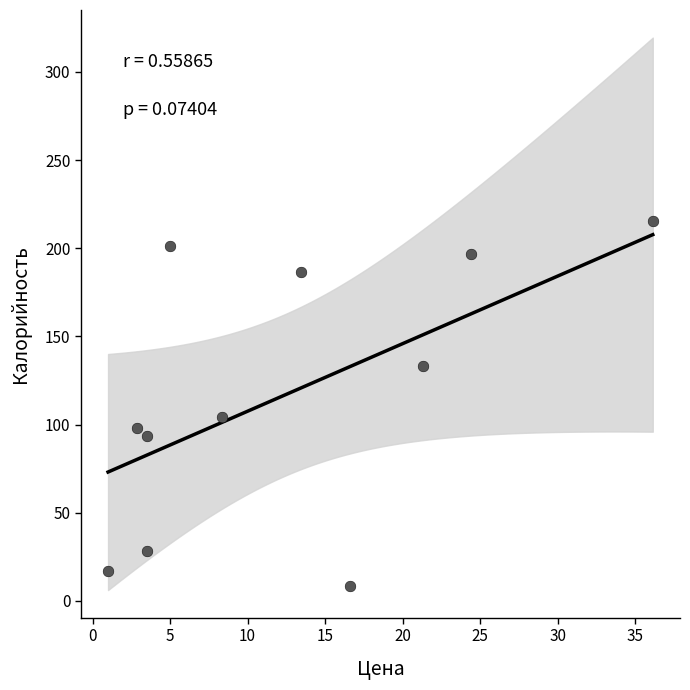

What is the average X value?

12.4